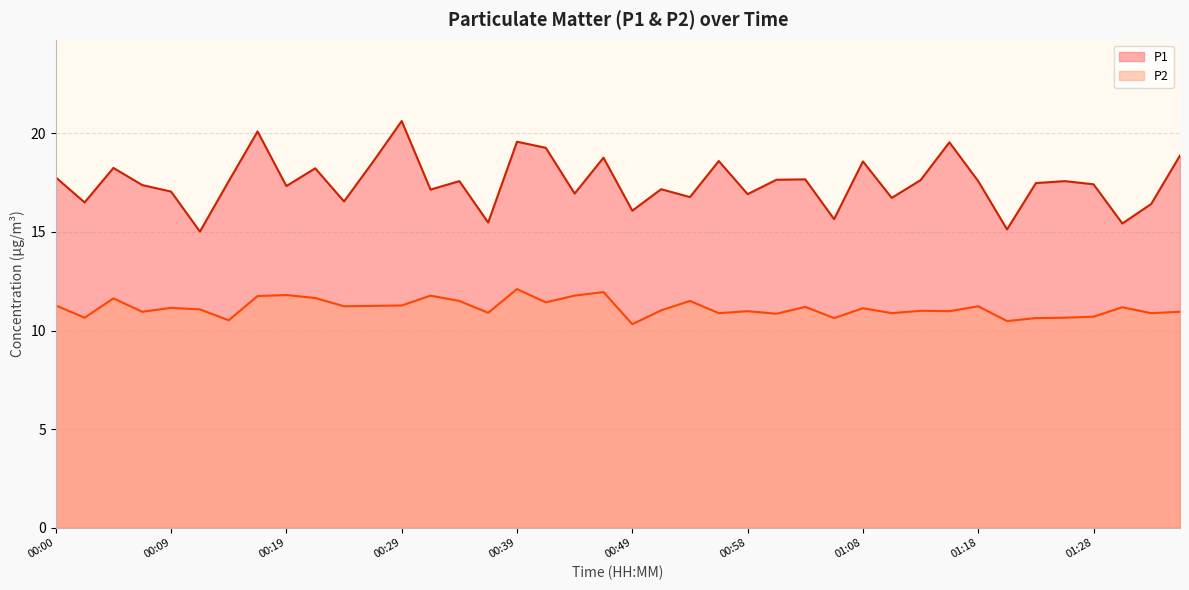

What is the label of the 20th point from the right?

00:49